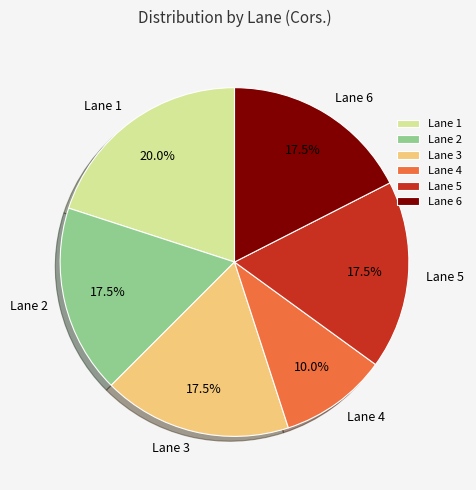

What is the ratio of the value at Lane 2 to the value at Lane 5?

1.0